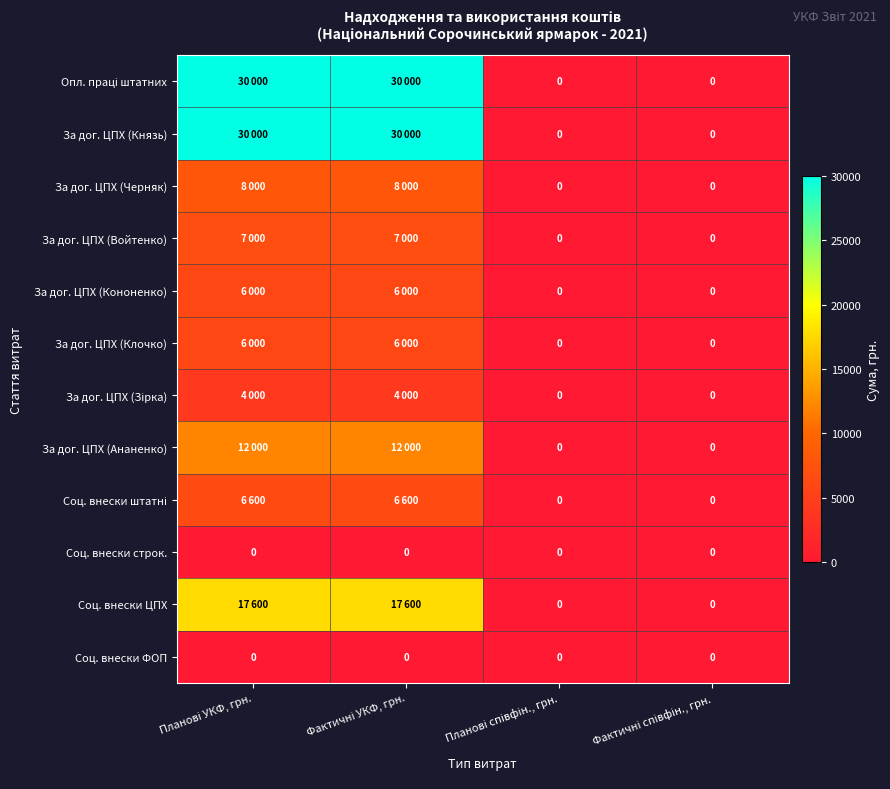

At which label is За дог. ЦПХ (Зірка) closest to 2000?

Планові УКФ, грн.